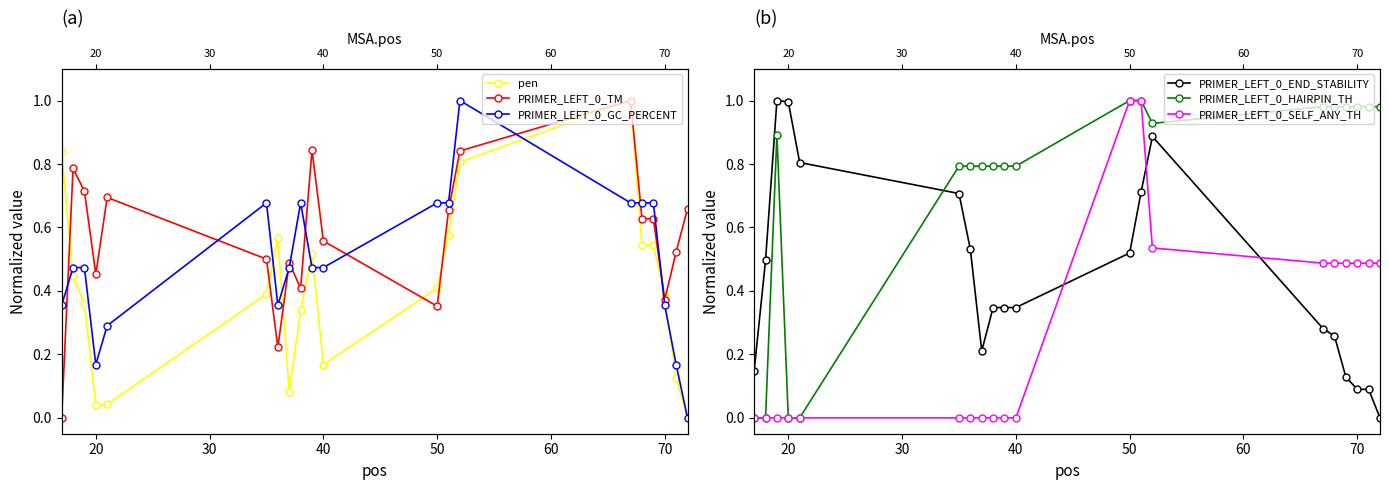

What is the average value of the PRIMER_LEFT_0_TM series?

0.6